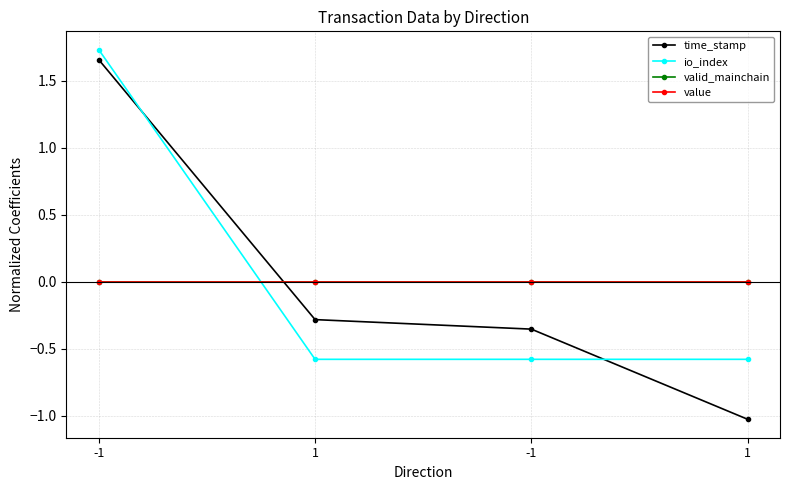

Reading right to left, transcribe all the data shown in this chart.

time_stamp: -1.0	-0.4	-0.3	1.7
io_index: -0.6	-0.6	-0.6	1.7
valid_mainchain: 0.0	0.0	0.0	0.0
value: 0.0	0.0	0.0	0.0